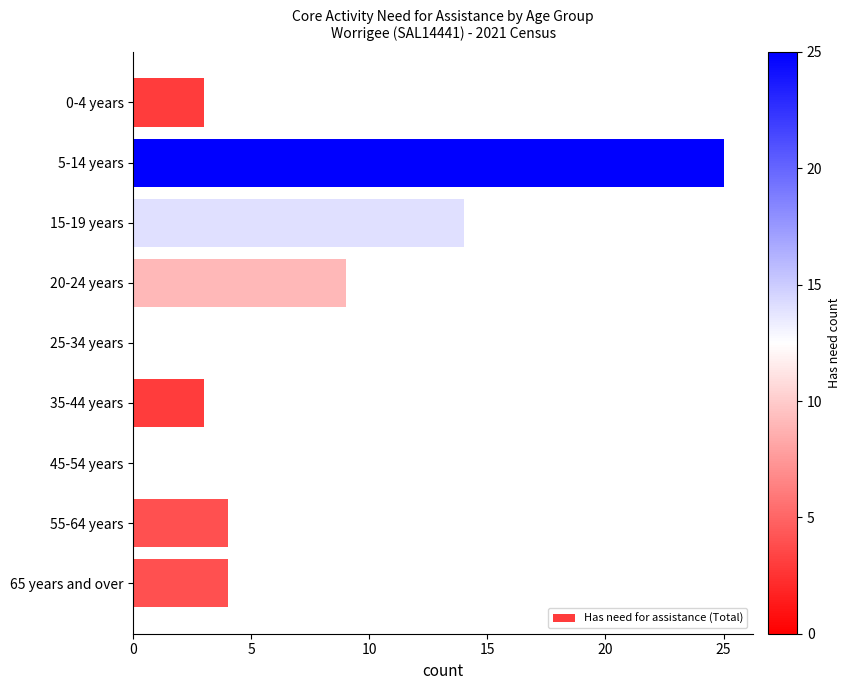

What is the sum of the values at 55-64 years and 35-44 years?

7